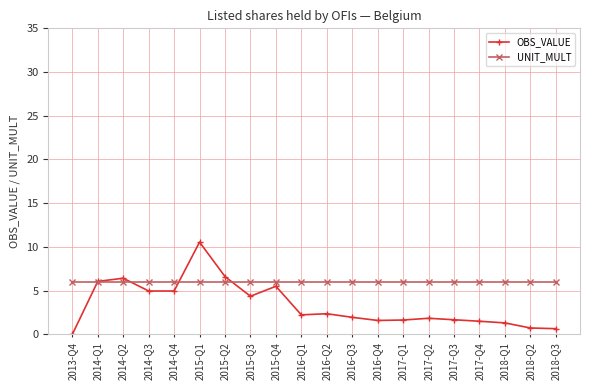

Which series has the largest range (max minus min)?

OBS_VALUE